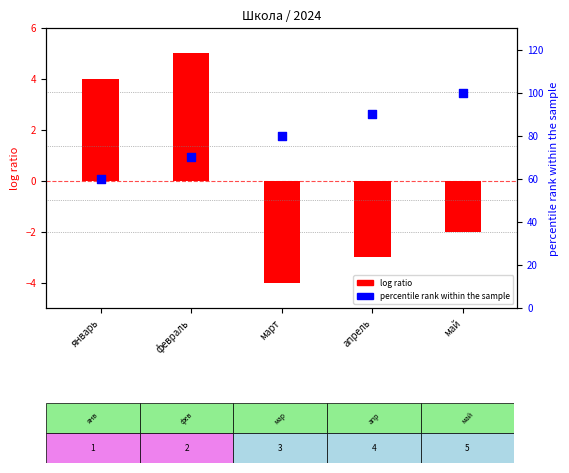

Which series reaches the maximum Y coordinate?

percentile rank within the sample